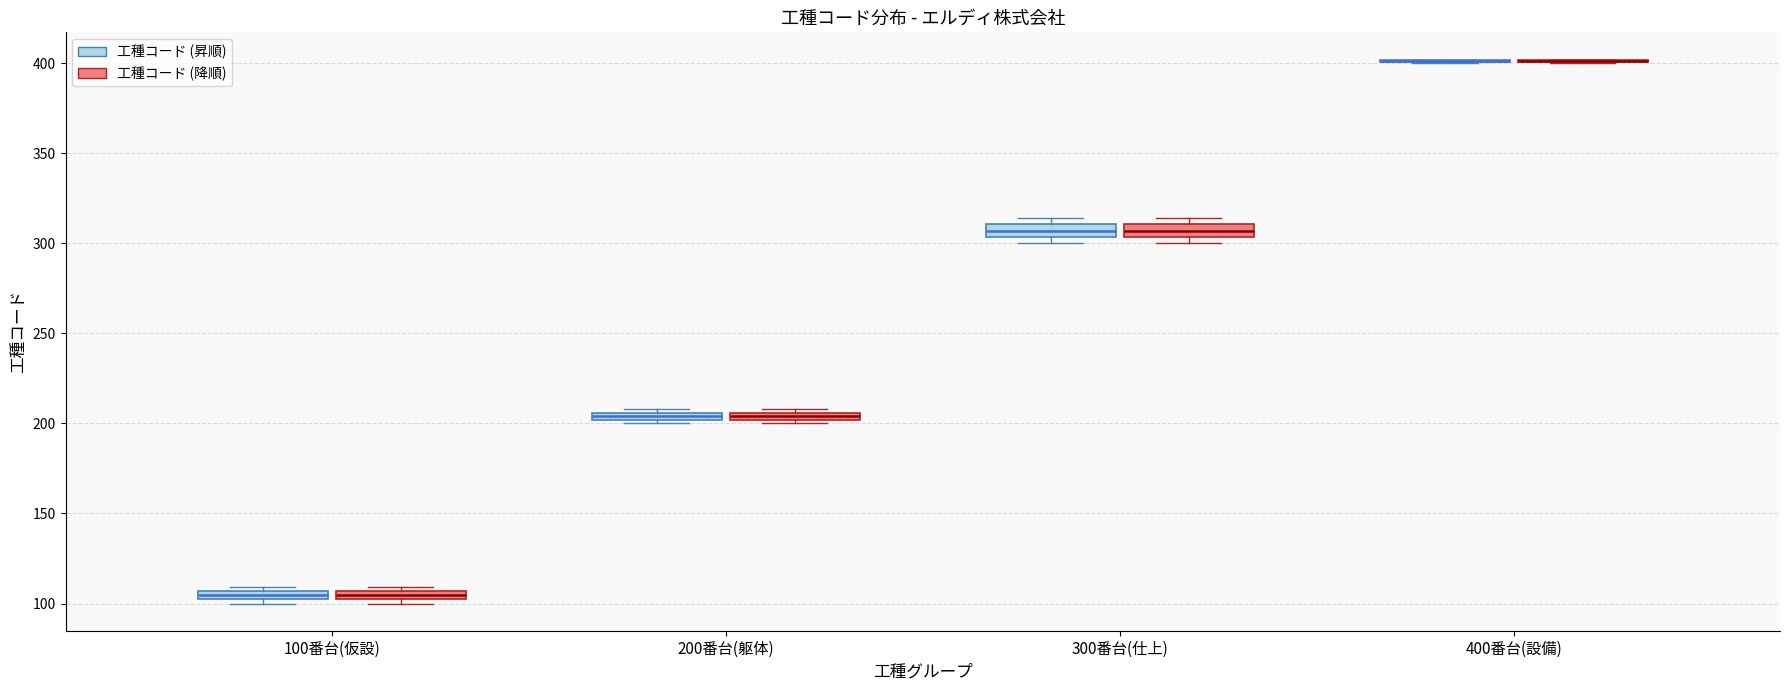

Where is the upper edge of the box for 100番台(仮設) (工種コード (昇順)) on the y-axis? The values are not printed on the chart, so give them approximately, as read against the axis.

105